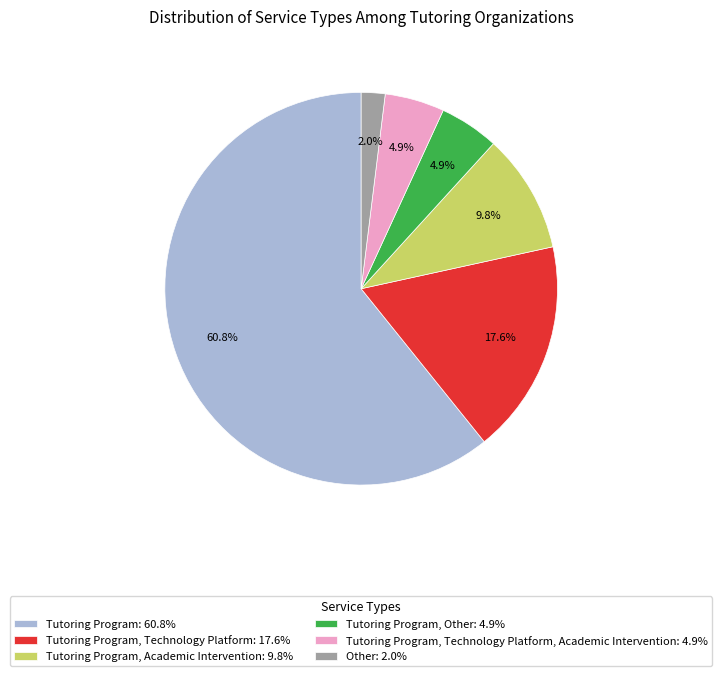

Which category has the biggest portion of the pie?

Tutoring Program: 60.8%